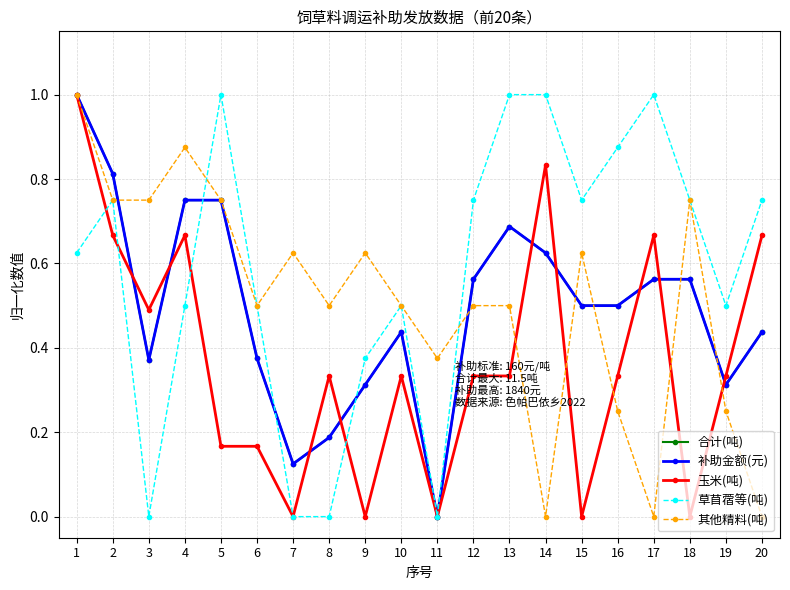

The value of 其他精料(吨) at 12 is 0.8. True or false?

False